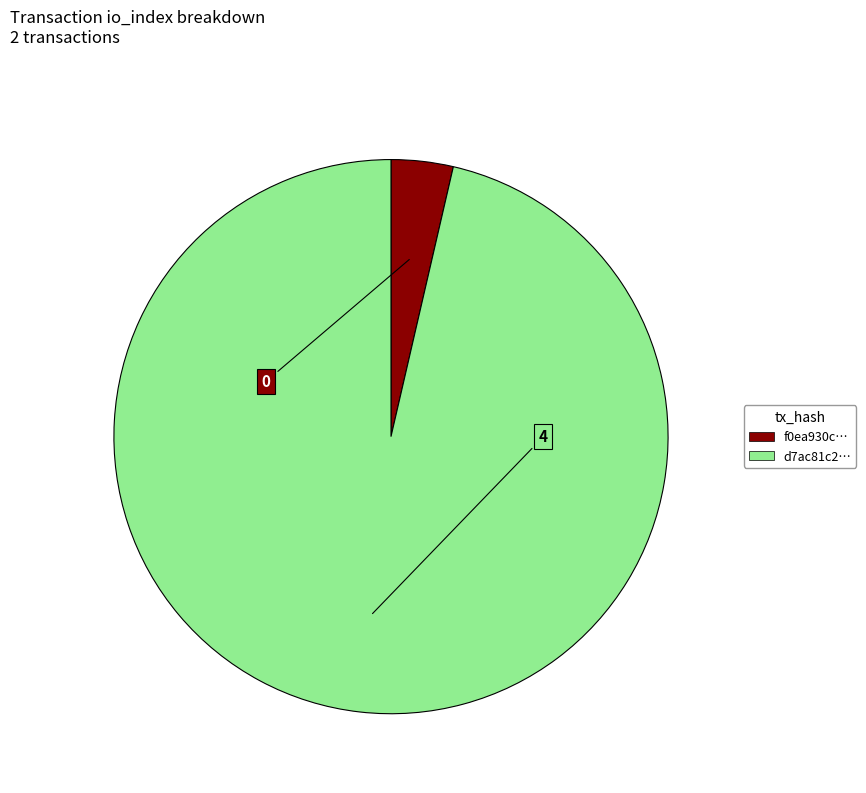

Is there any slice that represents more than half of the pie?

Yes